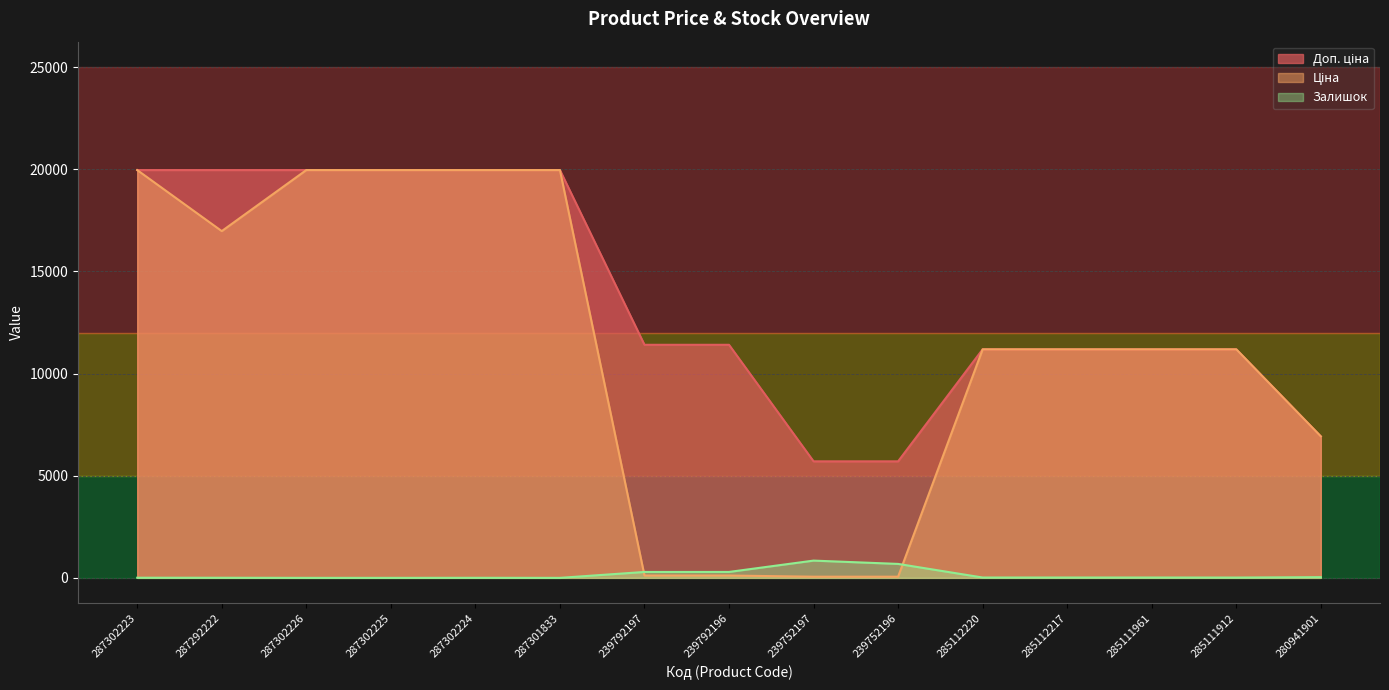

Is it true that Залишок equals 0.0 at 287301833?

True